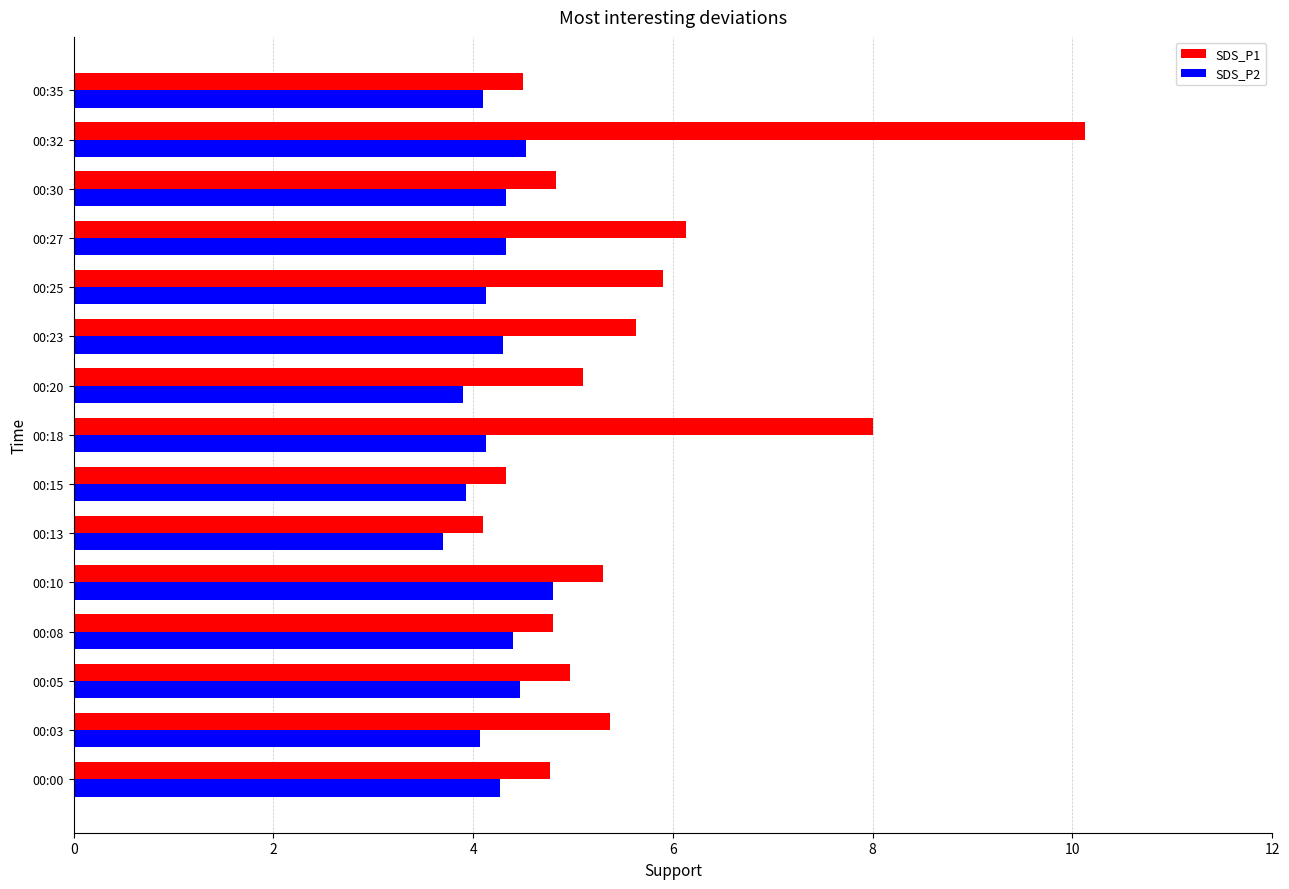

Which series has the widest spread of values?

SDS_P1